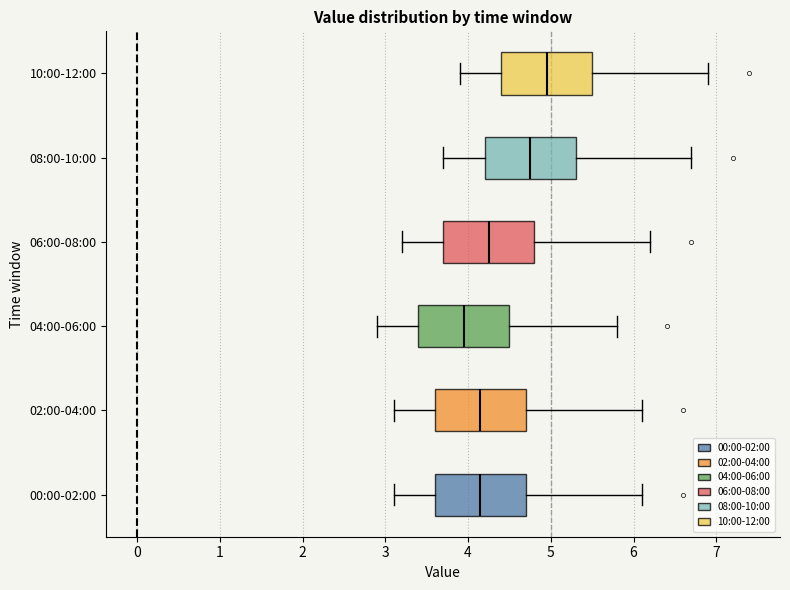

Reading bottom to top, transcribe this box plot: for each box, give where its median line is, the range the box spans, and where its two whiskers end, as read against the x-axis. The values are not printed on the chart, so give them approximately, as read against the axis.

00:00-02:00: median 4.2, box 3.6 to 4.7, whiskers 3.1 to 6.1
02:00-04:00: median 4.2, box 3.6 to 4.7, whiskers 3.1 to 6.1
04:00-06:00: median 4.0, box 3.4 to 4.5, whiskers 2.9 to 5.8
06:00-08:00: median 4.3, box 3.7 to 4.8, whiskers 3.2 to 6.2
08:00-10:00: median 4.8, box 4.2 to 5.3, whiskers 3.7 to 6.7
10:00-12:00: median 5.0, box 4.4 to 5.5, whiskers 3.9 to 6.9